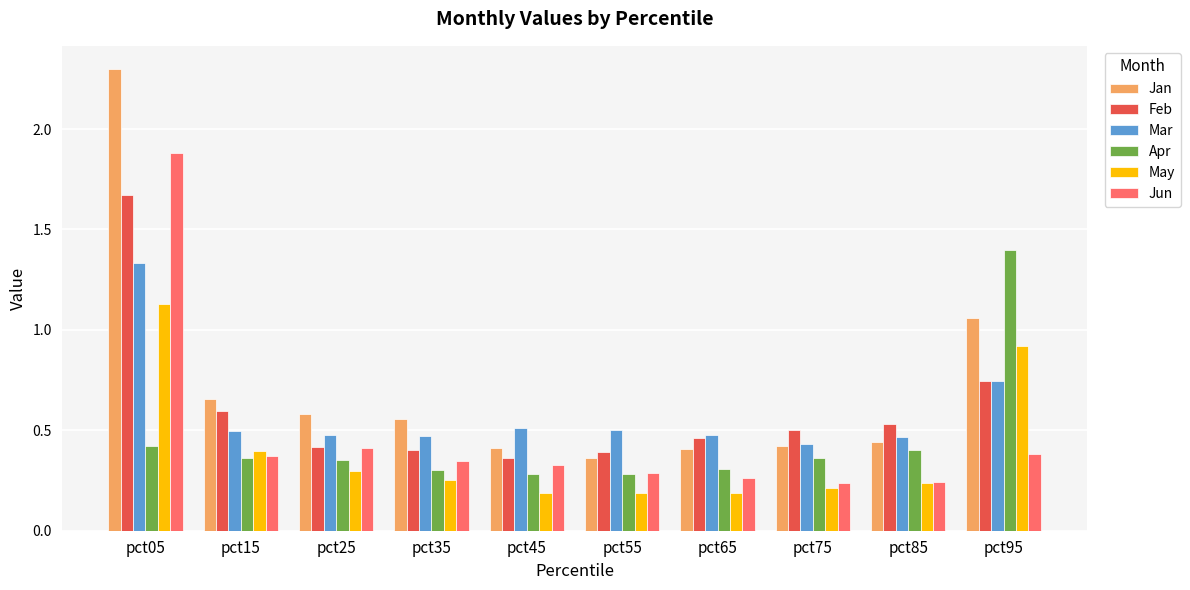

Which series has the largest total across all categories?

Jan